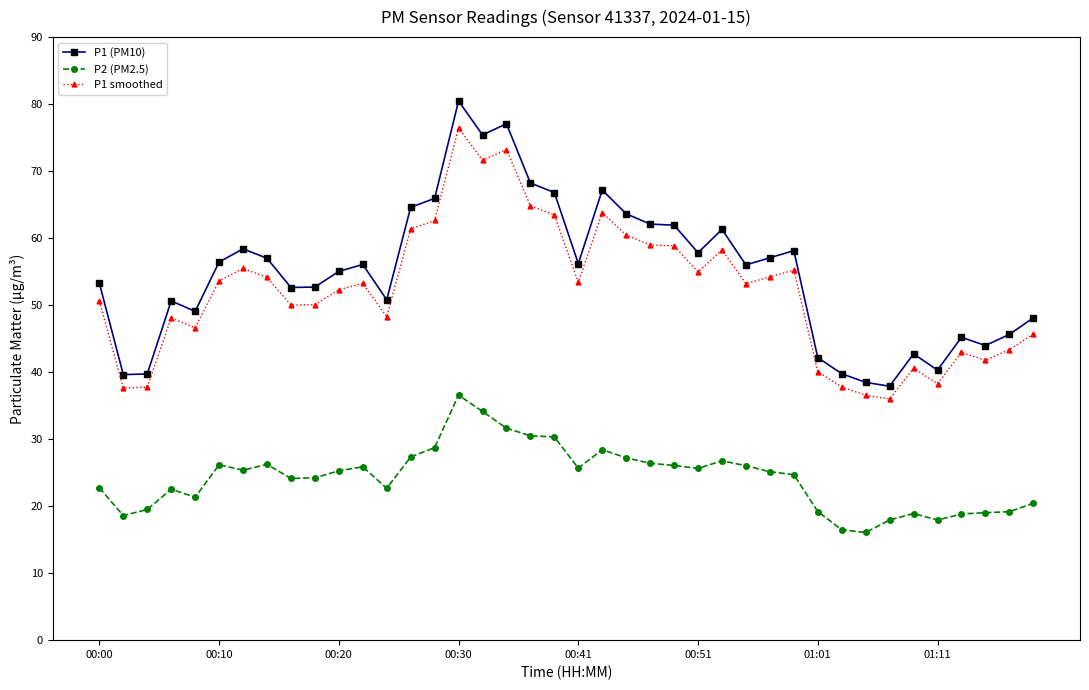

What is the maximum value shown in the chart?

80.5